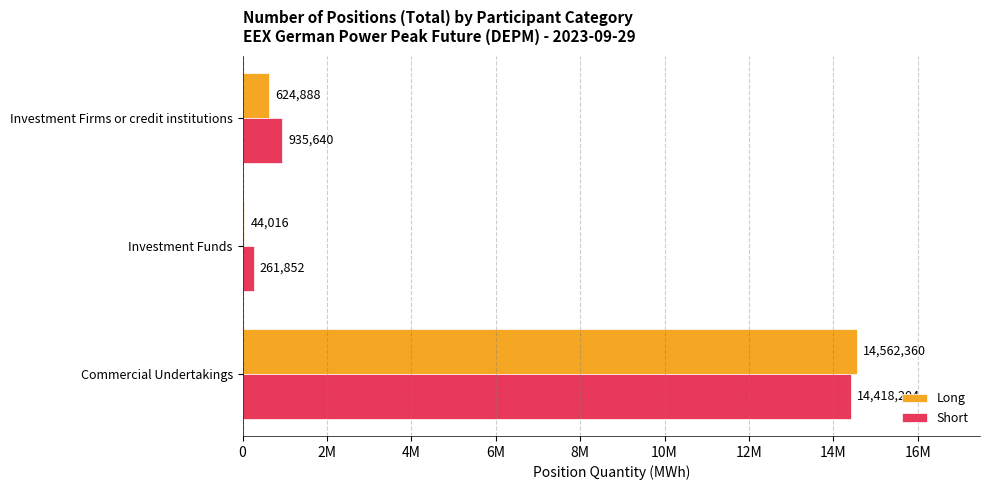

How many bars are there in total?

6